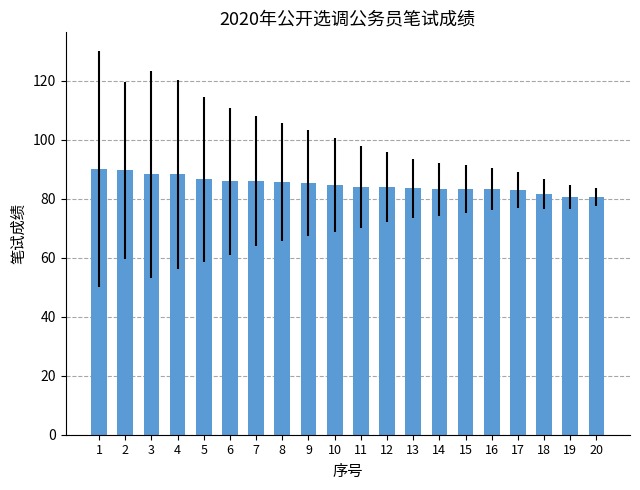

The chart shows a value of 120.7 at 18. True or false?

False